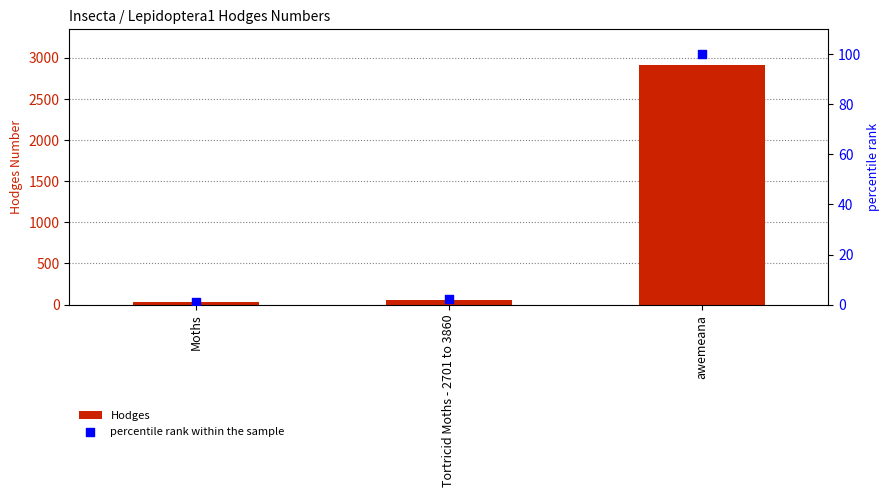

At how many categories does at least one series exceed 1853?

1